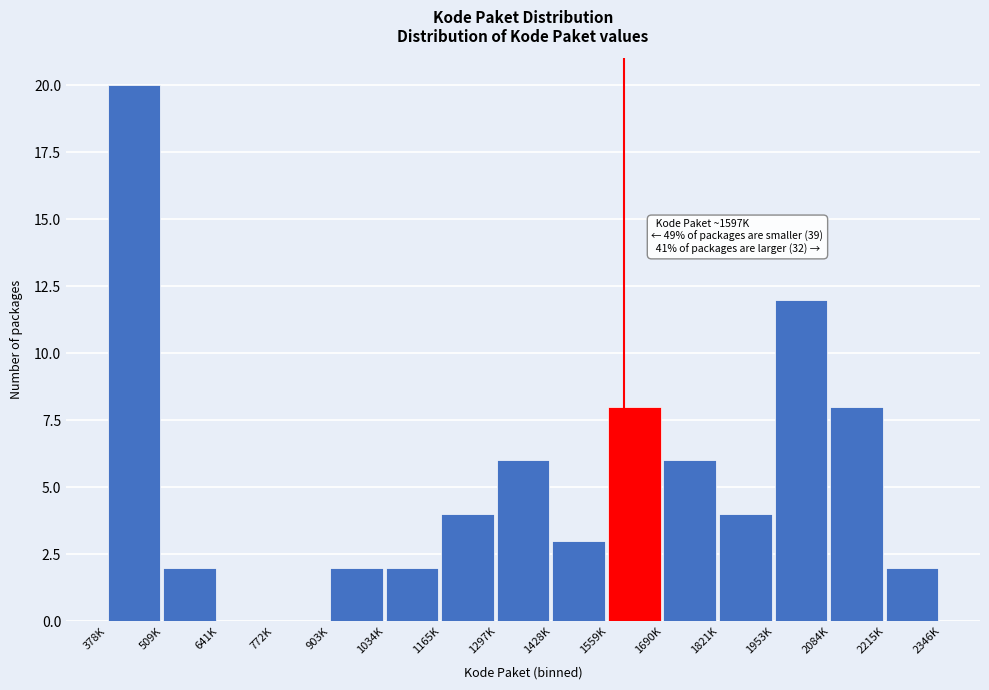

Reading left to right, list all the values displayed in this chart.

378K=20	509K=2	641K=0	772K=0	903K=2	1034K=2	1165K=4	1297K=6	1428K=3	1559K=8	1690K=6	1821K=4	1953K=12	2084K=8	2215K=2